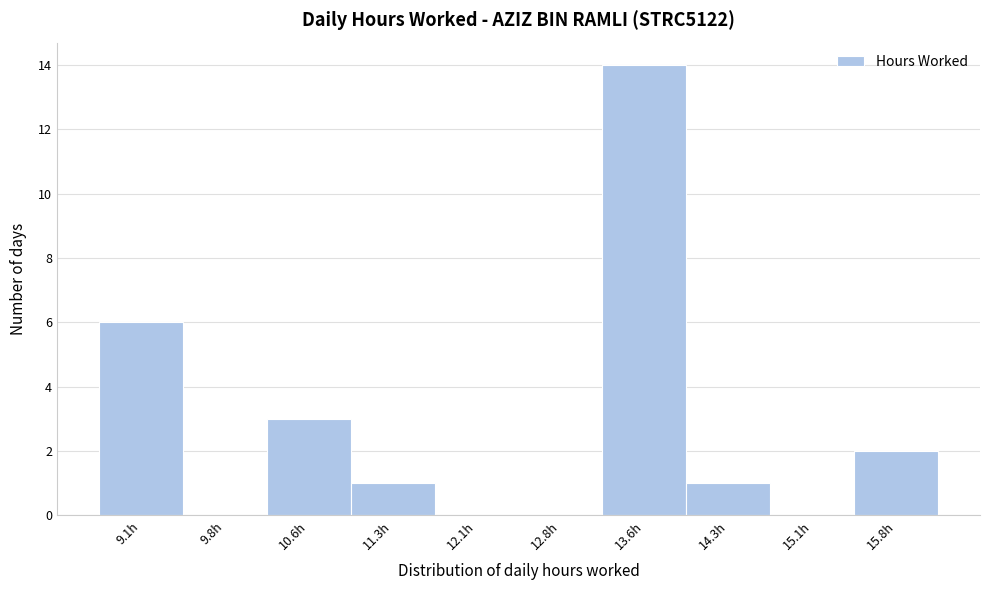

Reading left to right, transcribe all the data shown in this chart.

9.1h=6	9.8h=0	10.6h=3	11.3h=1	12.1h=0	12.8h=0	13.6h=14	14.3h=1	15.1h=0	15.8h=2